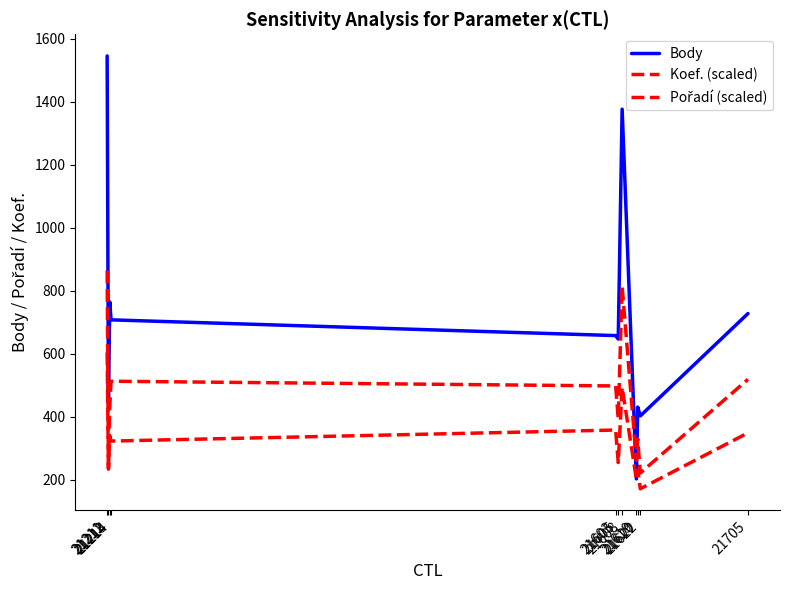

Which series has the widest spread of values?

Body